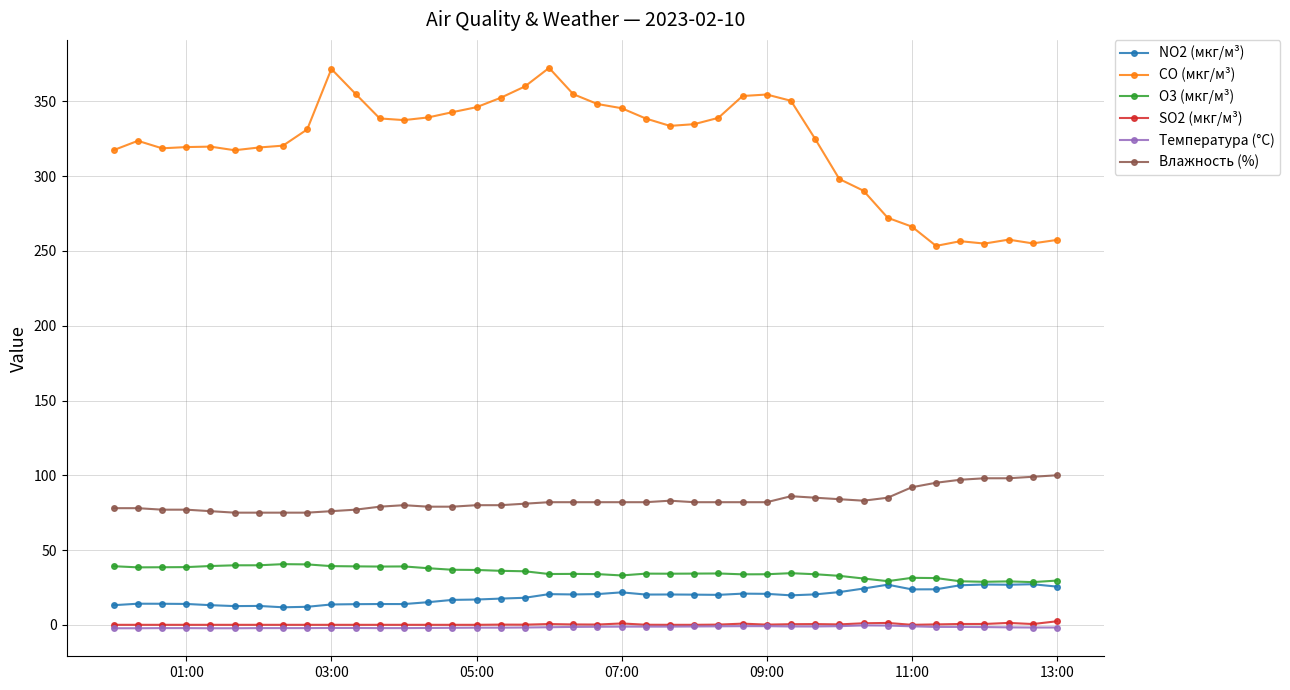

What is the value of the NO2 (мкг/м³) point at the 40th from the left?

25.6